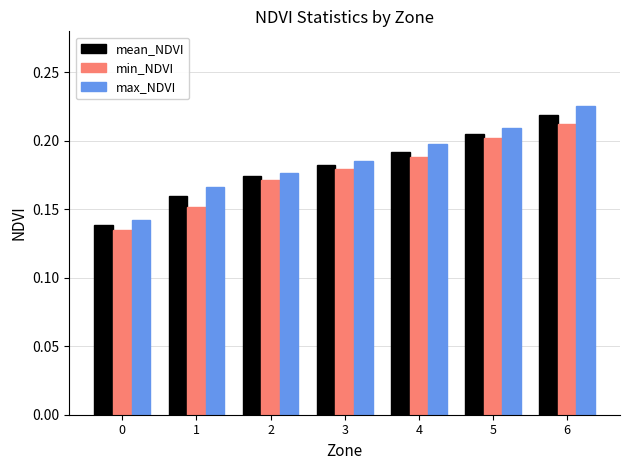

At how many categories does at least one series exceed 0?

7